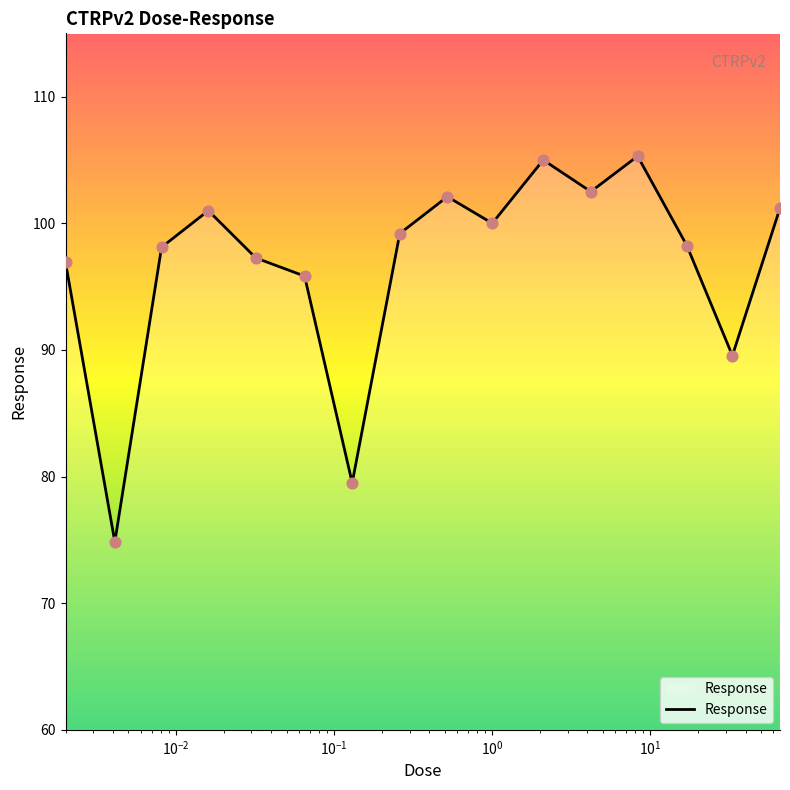

What is the greatest value displayed?

105.3